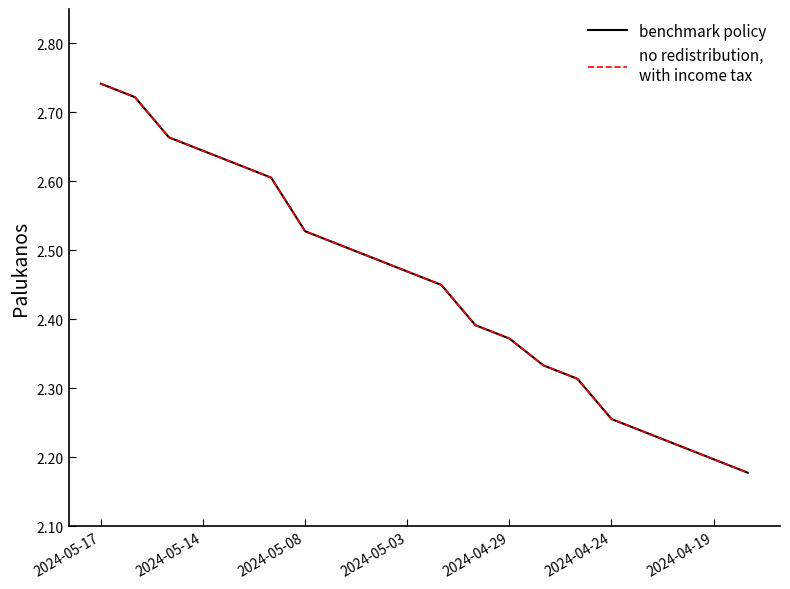

Does the chart display data point markers on the line(s)?

No